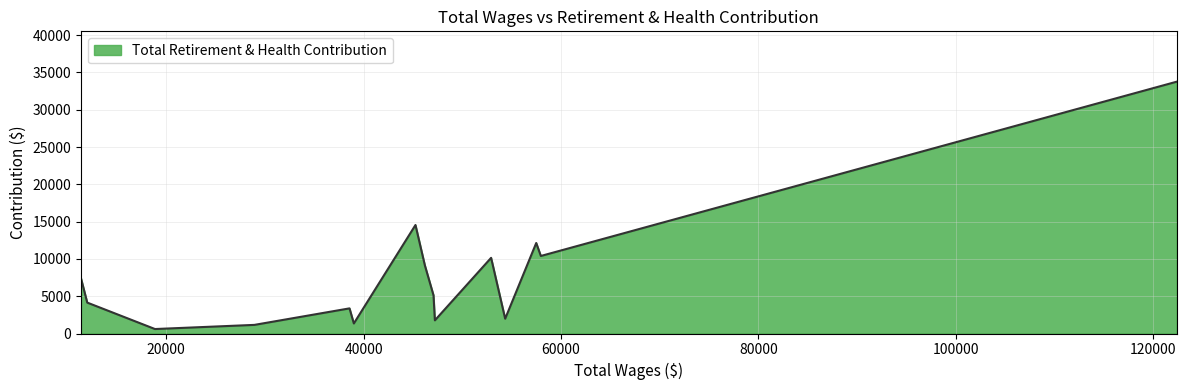

What is the difference between the maximum and minimum values?

33167